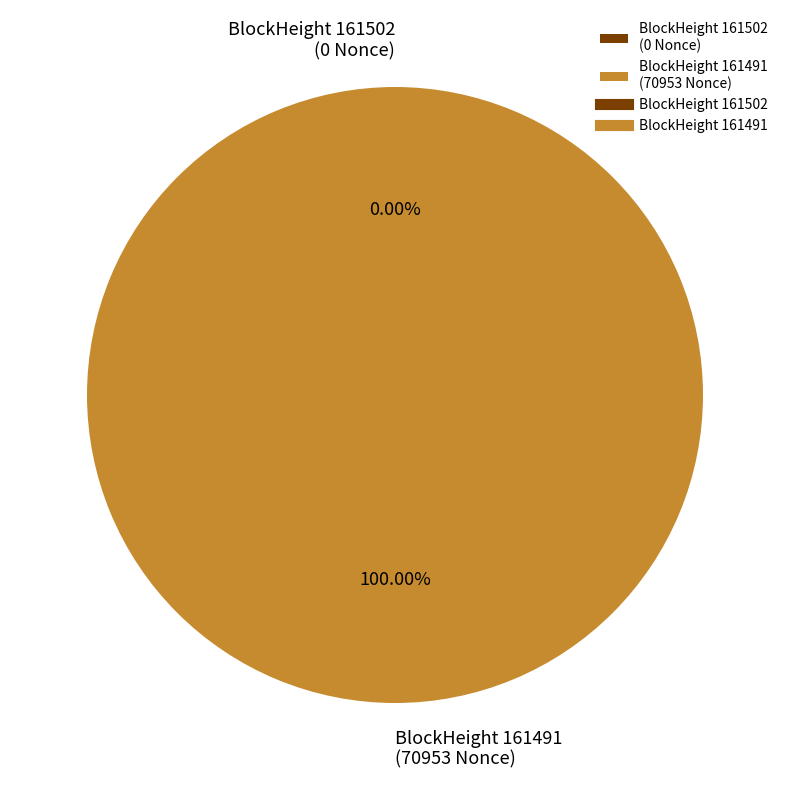

Is the sum of 161491 and 161502 greater than half?

Yes